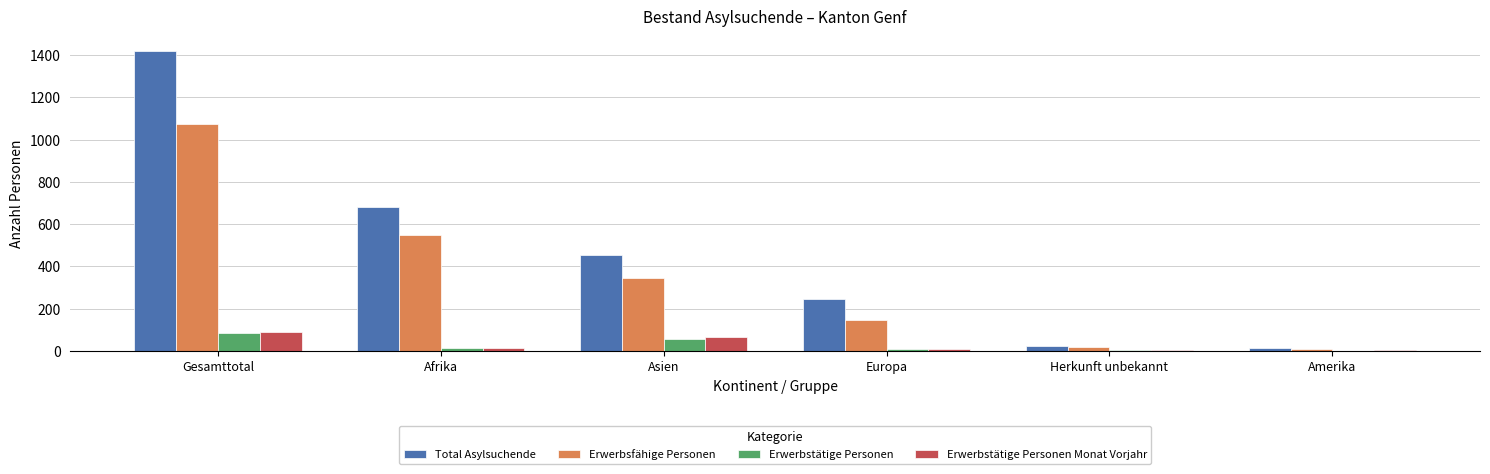

Which series changed the most between Afrika and Europa?

Total Asylsuchende